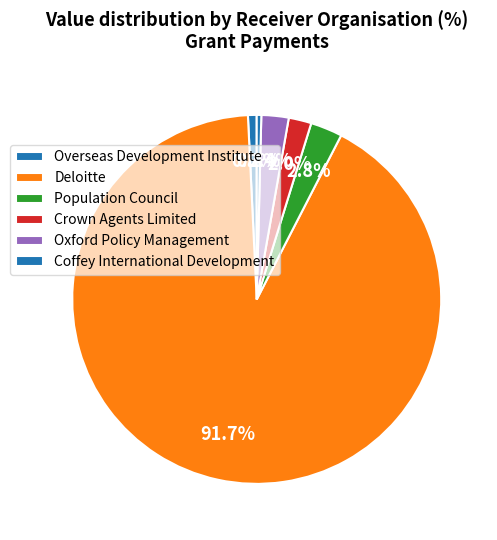

How many slices are in this pie chart?

6